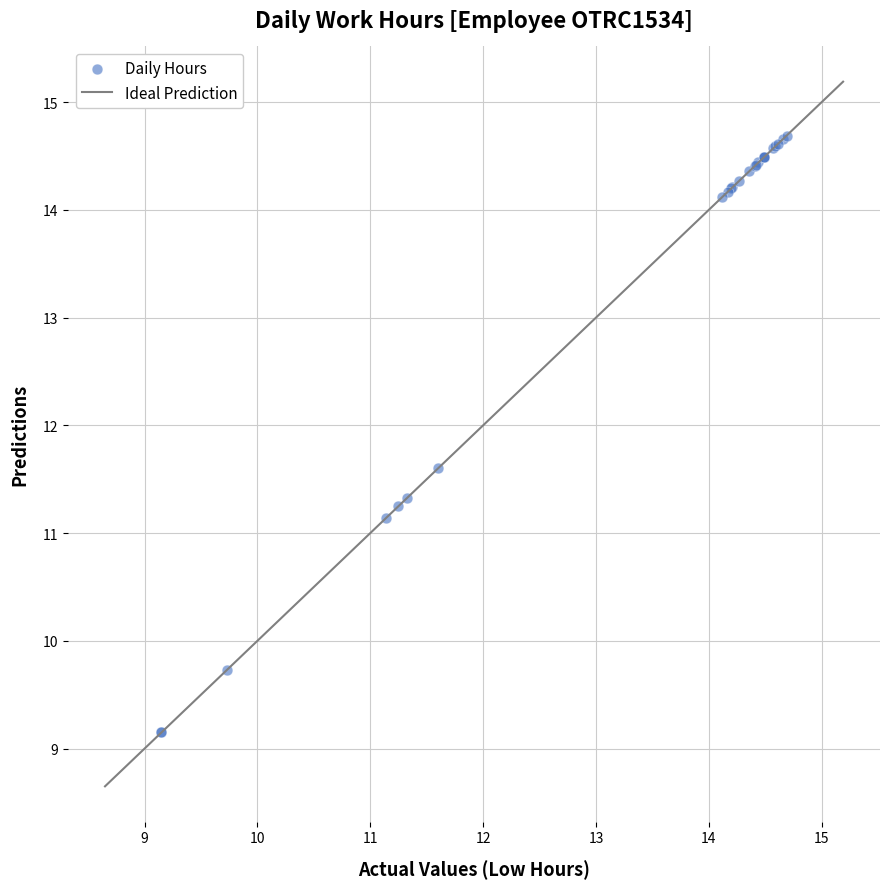

What Y value in the scatter plot is closest to 11?

11.1